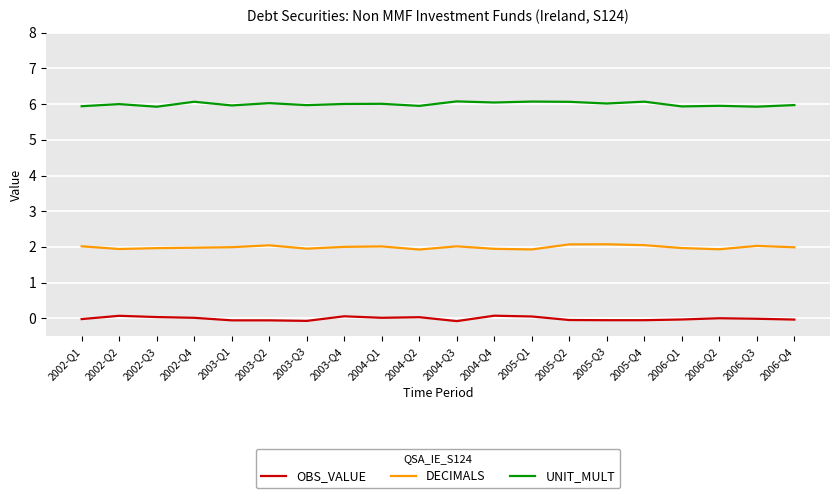

Is the value of DECIMALS at 2006-Q3 greater than the value of OBS_VALUE at 2005-Q4?

Yes